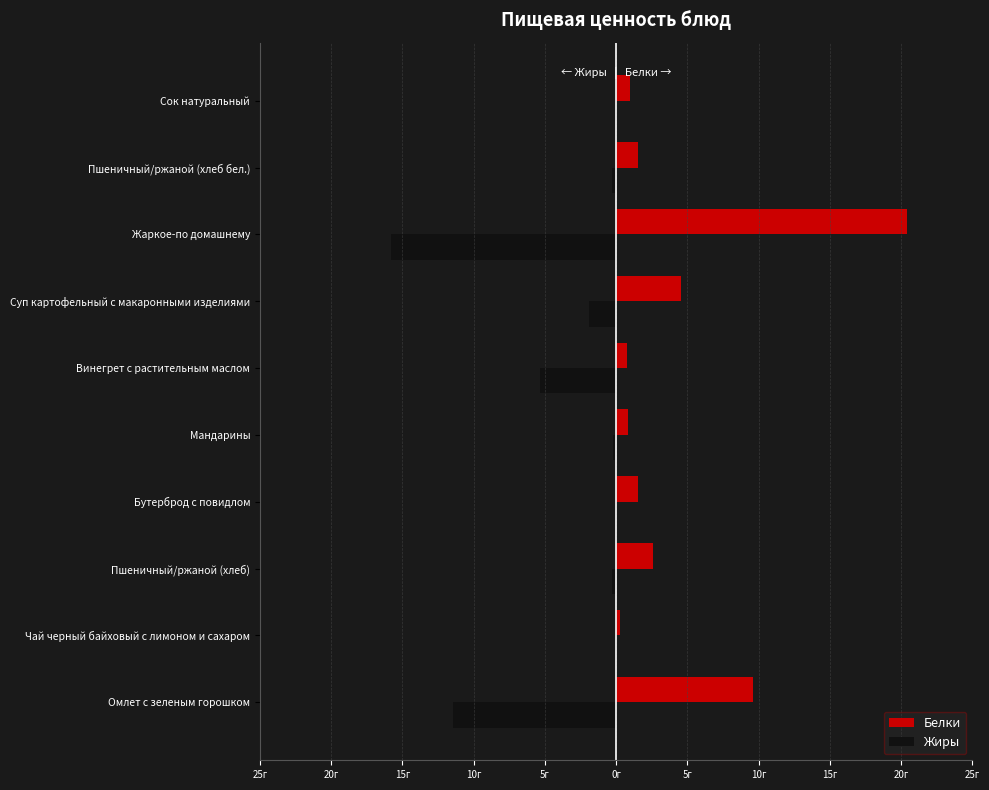

What are all the series names shown in the legend?

Белки, Жиры